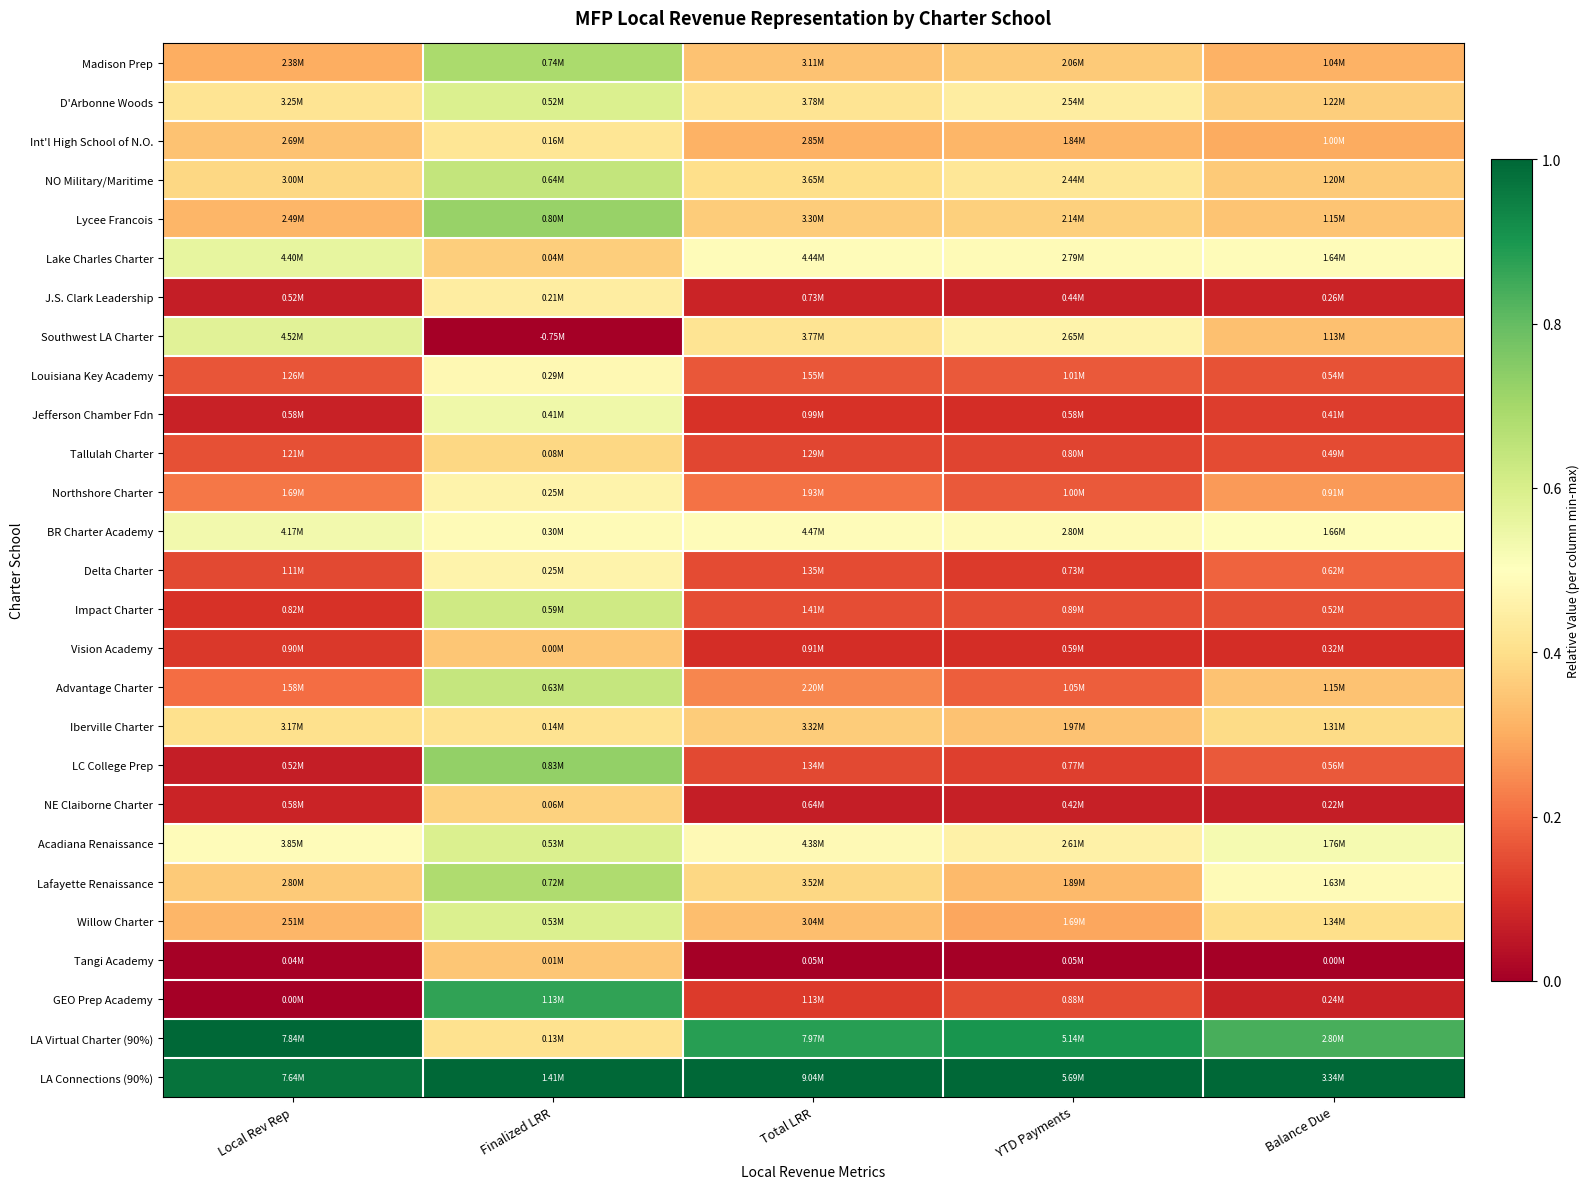

How many series are shown in this chart?

27